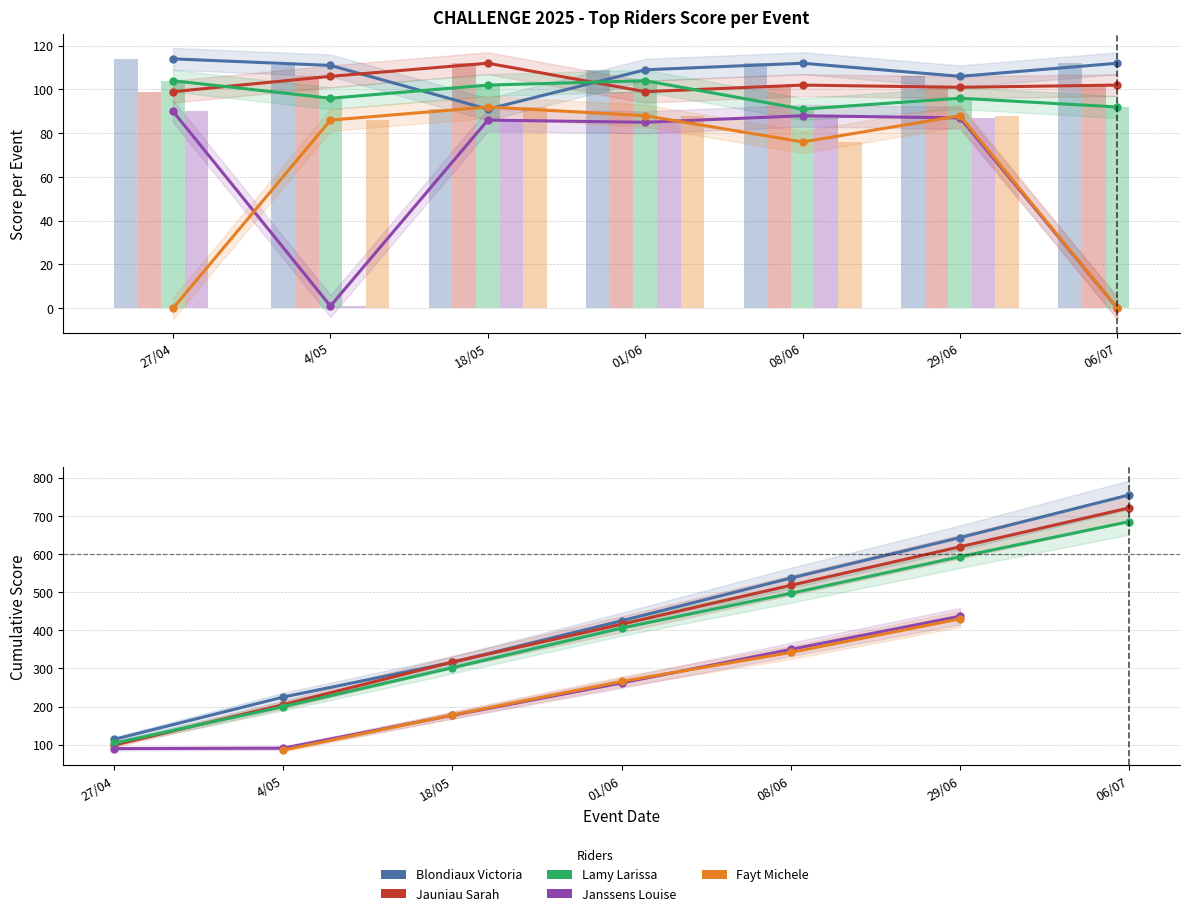

What is the maximum value shown in the chart?

755